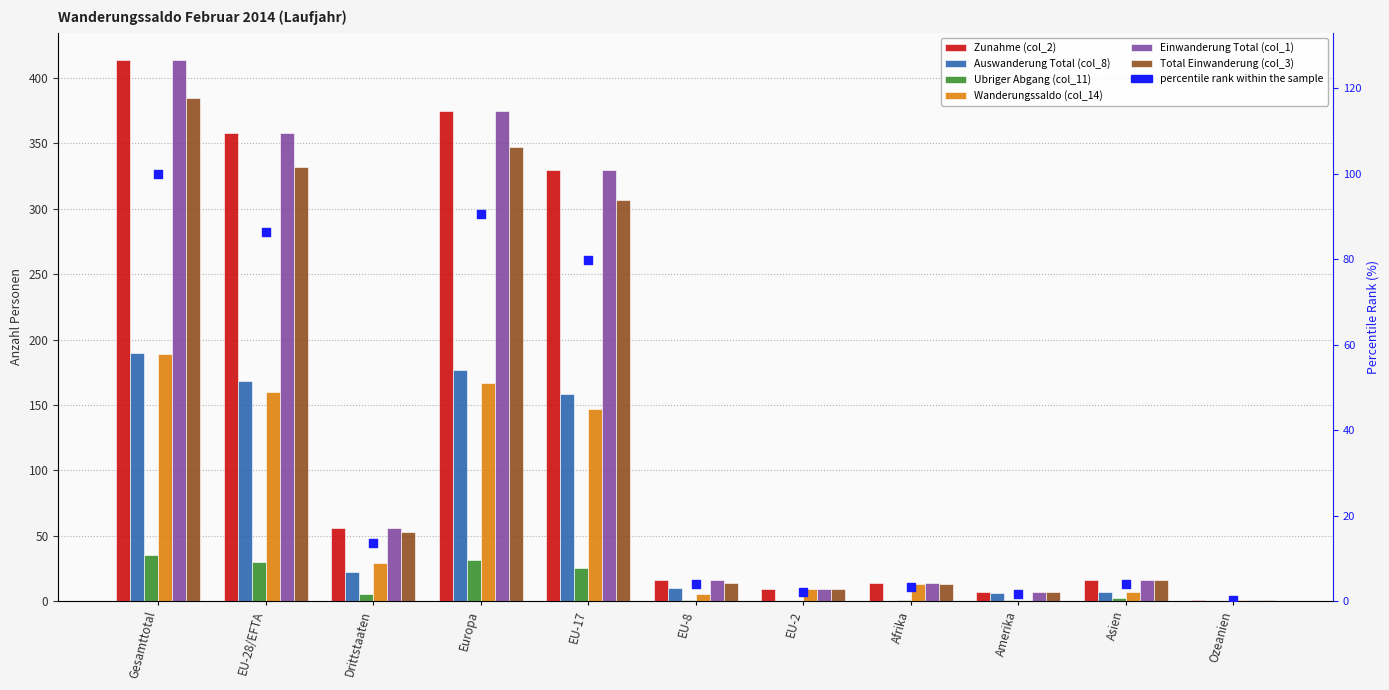

What are all the series names shown in the legend?

Zunahme (col_2), Auswanderung Total (col_8), Ubriger Abgang (col_11), Wanderungssaldo (col_14), Einwanderung Total (col_1), Total Einwanderung (col_3)